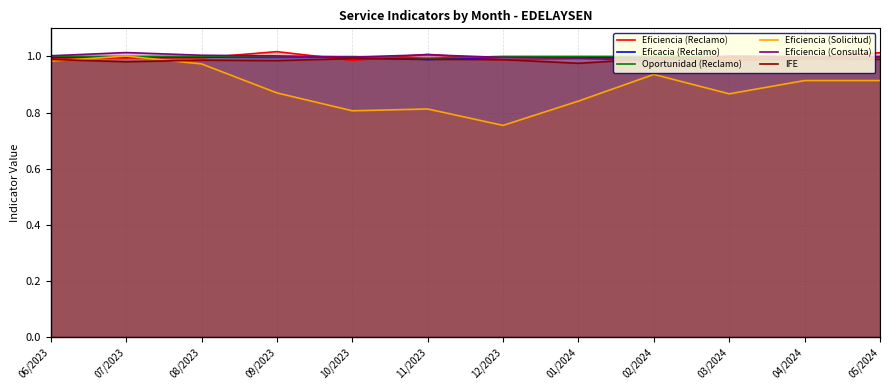

How many intersections are there between Oportunidad (Reclamo) and Eficiencia (Consulta)?

5